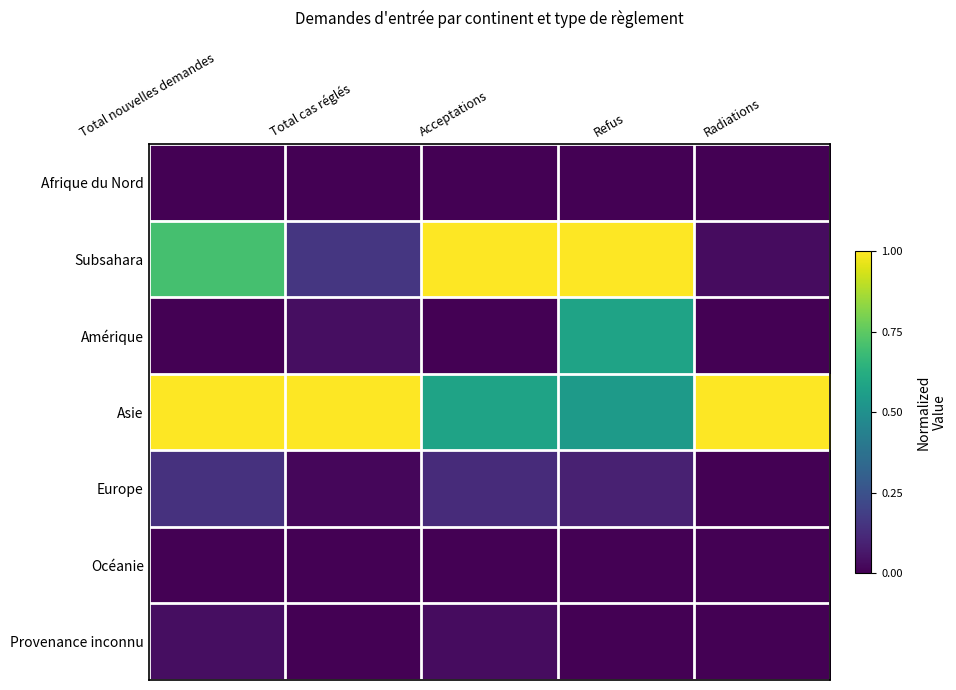

Reading right to left, list all the values displayed in this chart.

Afrique du Nord: Radiations=0.0	Refus=0.0	Acceptations=0.0	Total cas réglés=0.0	Total nouvelles demandes=0.0
Subsahara: Radiations=0.0	Refus=1.0	Acceptations=1.0	Total cas réglés=0.2	Total nouvelles demandes=0.7
Amérique: Radiations=0.0	Refus=0.6	Acceptations=0.0	Total cas réglés=0.0	Total nouvelles demandes=0.0
Asie: Radiations=1.0	Refus=0.5	Acceptations=0.6	Total cas réglés=1.0	Total nouvelles demandes=1.0
Europe: Radiations=0.0	Refus=0.1	Acceptations=0.1	Total cas réglés=0.0	Total nouvelles demandes=0.1
Océanie: Radiations=0.0	Refus=0.0	Acceptations=0.0	Total cas réglés=0.0	Total nouvelles demandes=0.0
Provenance inconnu: Radiations=0.0	Refus=0.0	Acceptations=0.0	Total cas réglés=0.0	Total nouvelles demandes=0.0